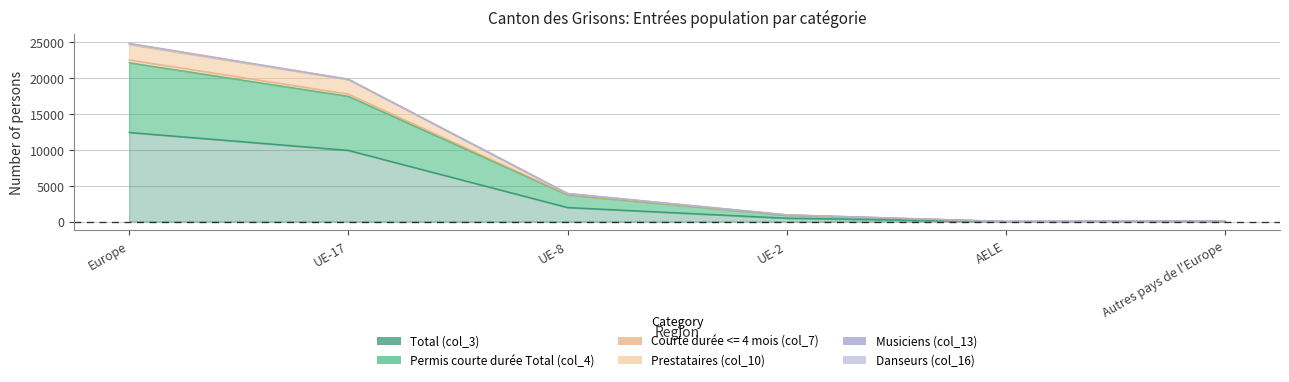

Does the chart have visible grid lines?

Yes